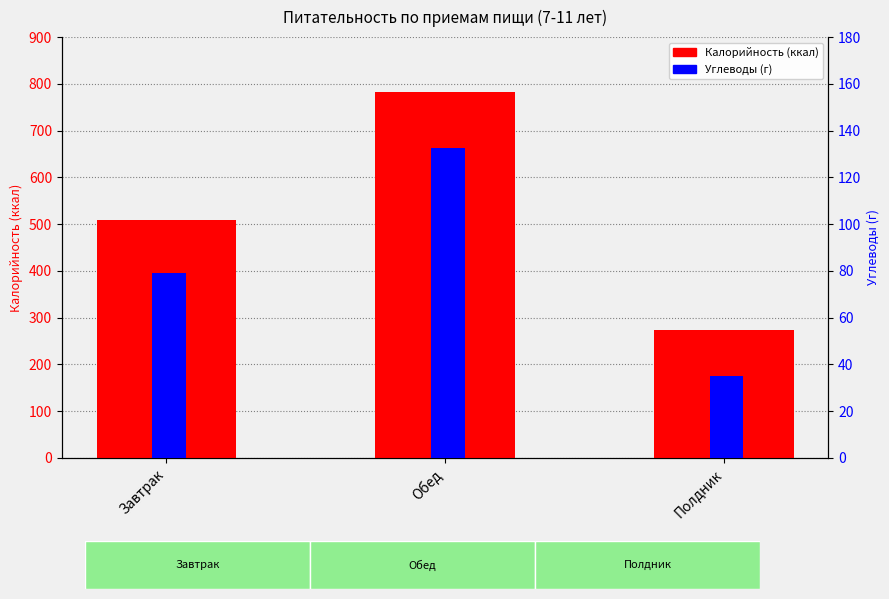

What is the label of the 1st bar from the left?

Завтрак